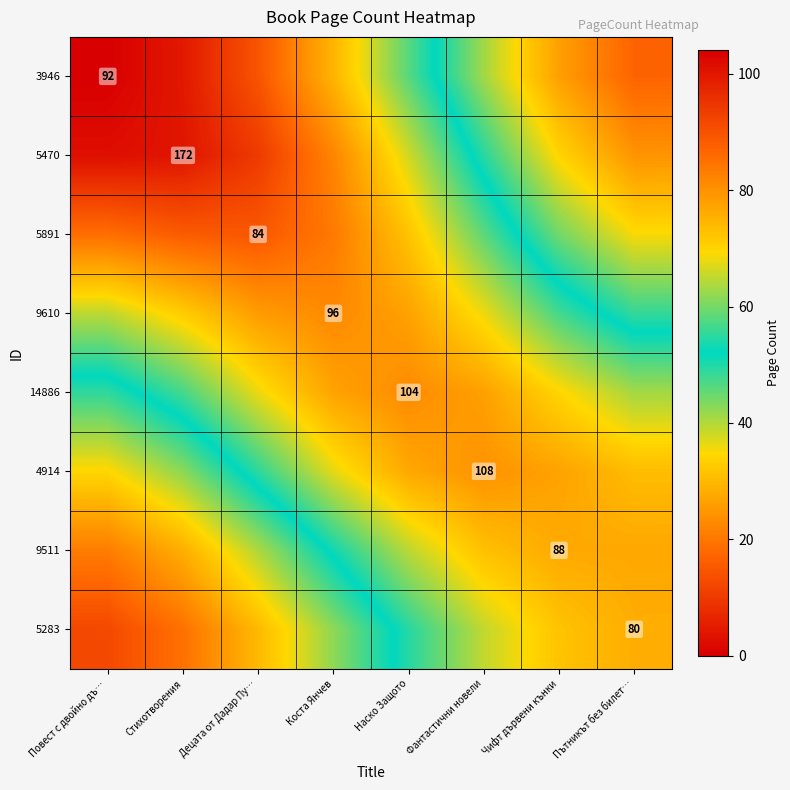

Rank the series at Коста Янчев from lowest to highest value.

5283, 9511, 4914, 3946, 14886, 9610, 5470, 5891